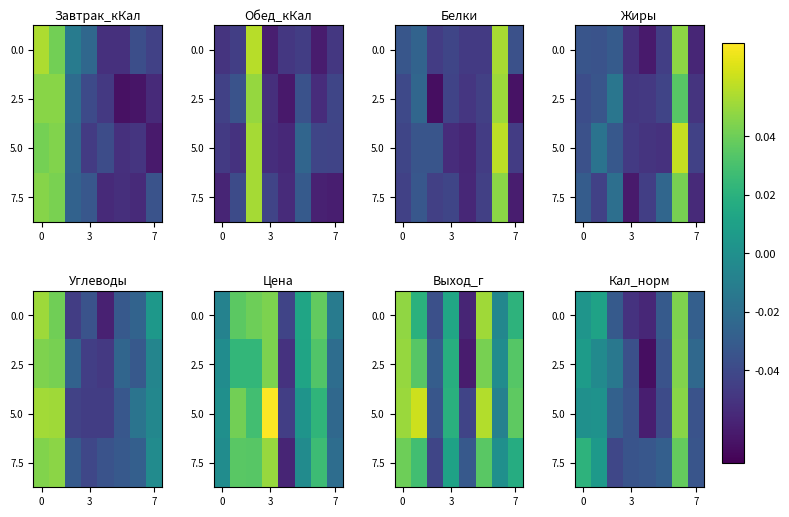

How many values in 7.5 are below zero?

5